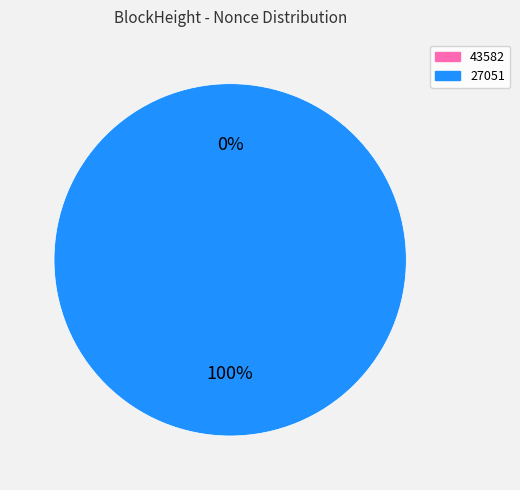

The 43582 slice represents 0% of the pie. True or false?

True